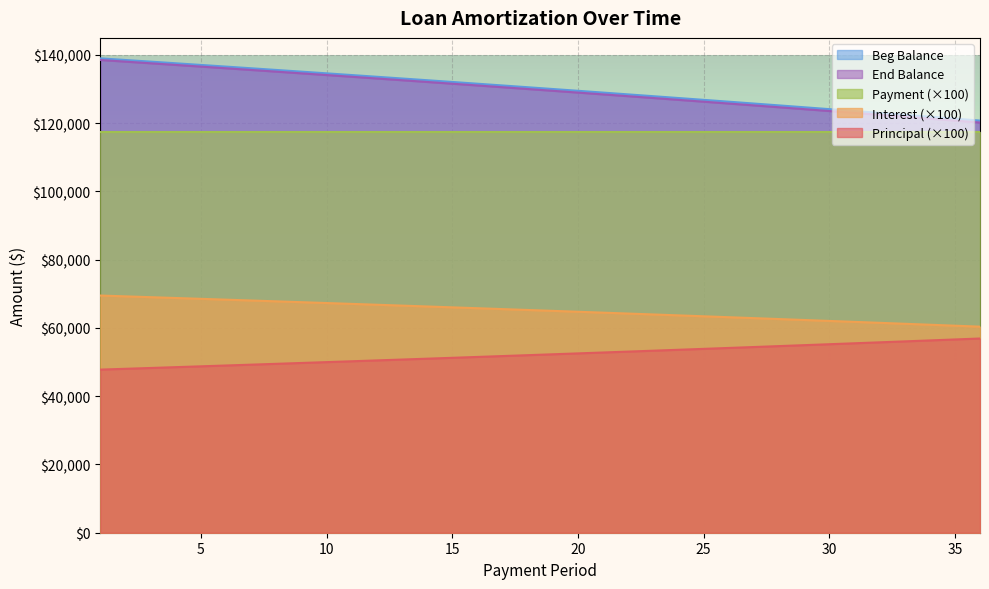

At how many categories does at least one series exceed 108724?

36